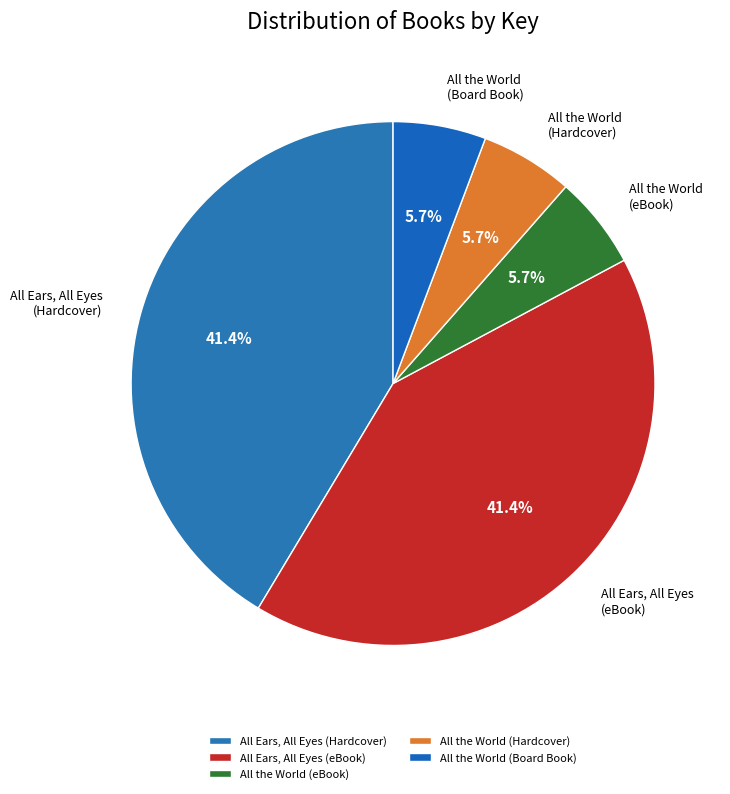

Approximately how many times larger is the value at All Ears, All Eyes (eBook) compared to All Ears, All Eyes (Hardcover)?

1.0